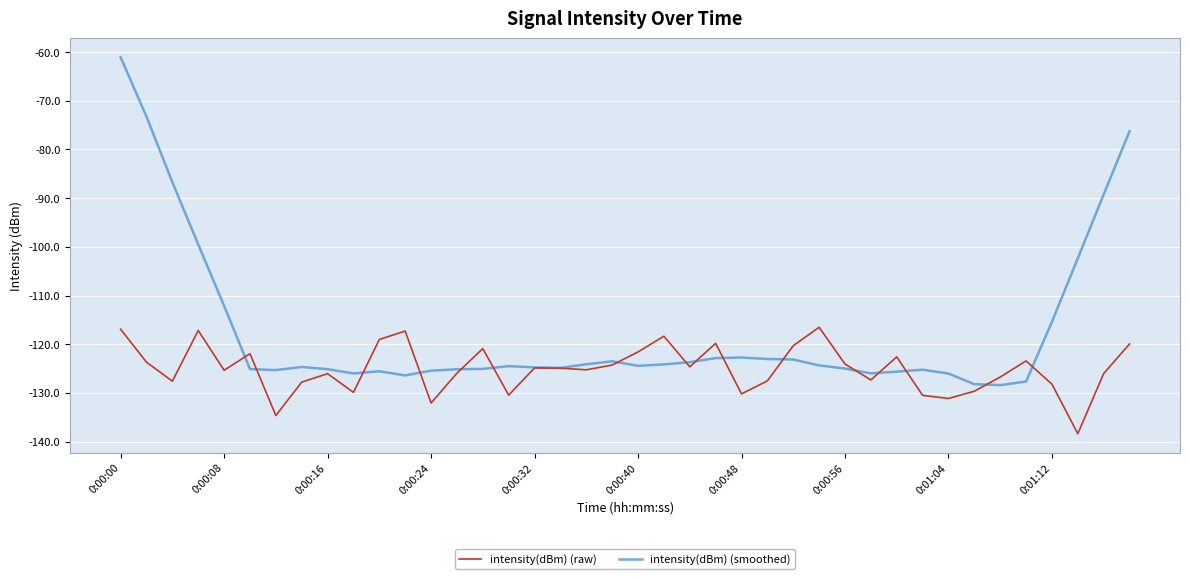

Which series has the largest total across all categories?

intensity(dBm) (smoothed)